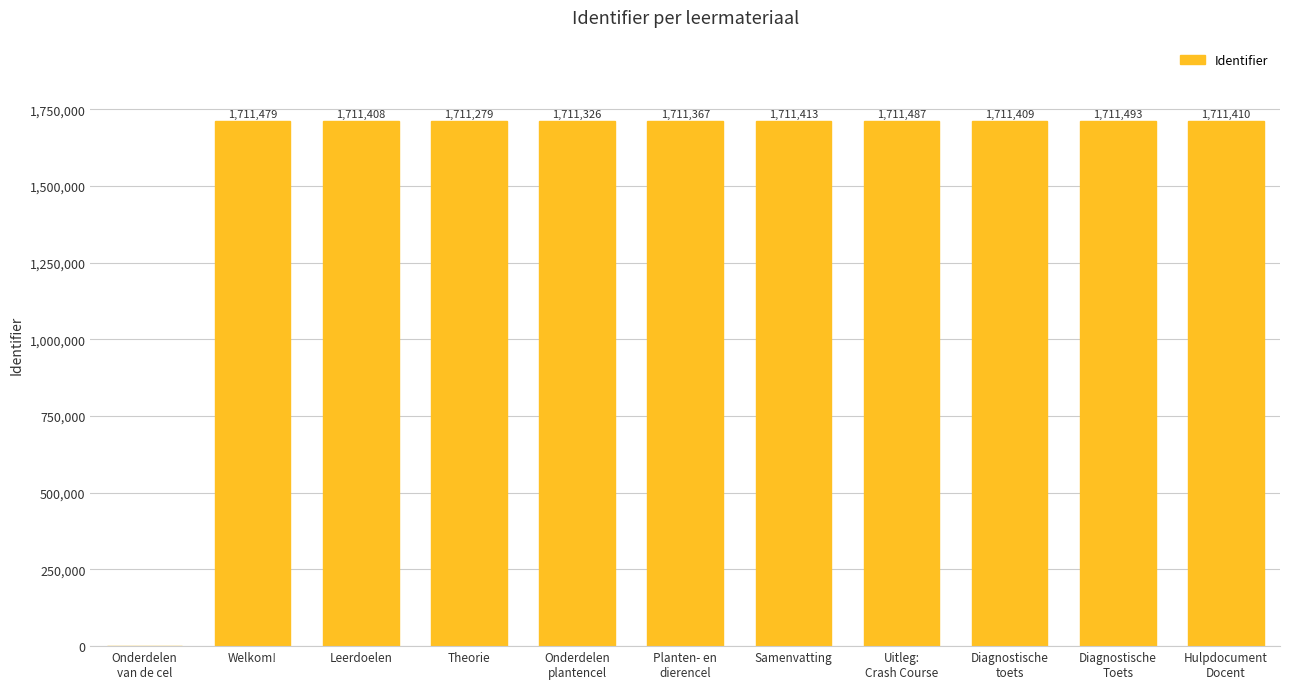

Reading right to left, extract all data points from this chart.

Hulpdocument
Docent=1711410	Diagnostische
Toets=1711493	Diagnostische
toets=1711409	Uitleg:
Crash Course=1711487	Samenvatting=1711413	Planten- en
dierencel=1711367	Onderdelen
plantencel=1711326	Theorie=1711279	Leerdoelen=1711408	Welkom!=1711479	Onderdelen
van de cel=0